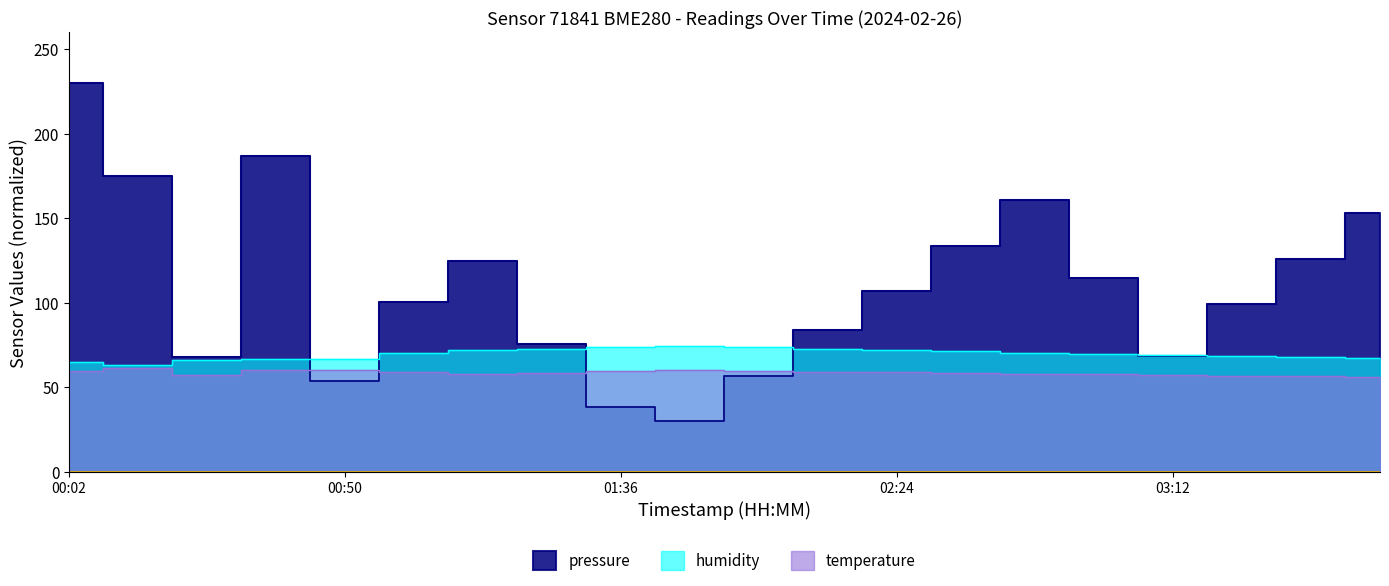

Where does the humidity series first go above 70?

01:02